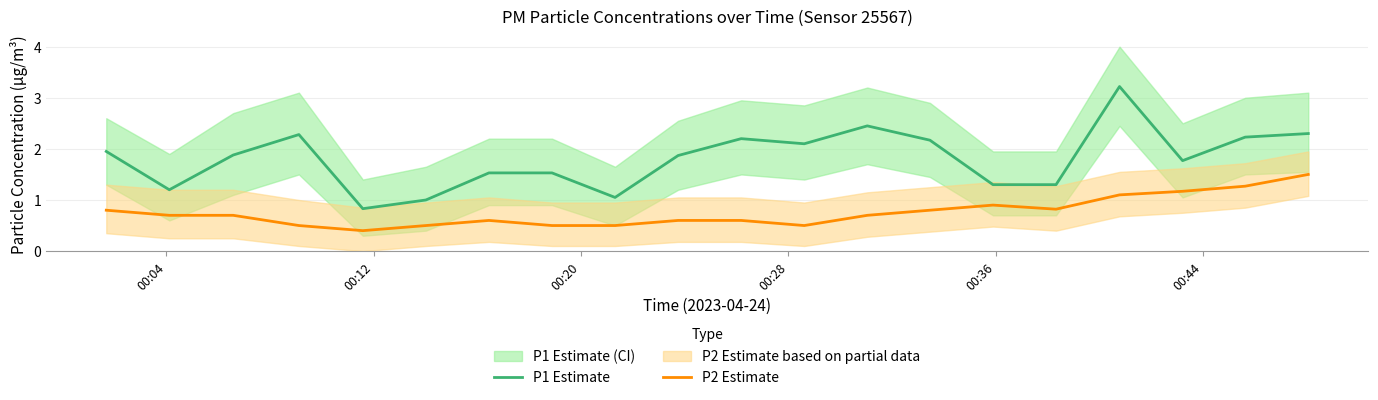

Is this an area chart (filled region under the line)?

No